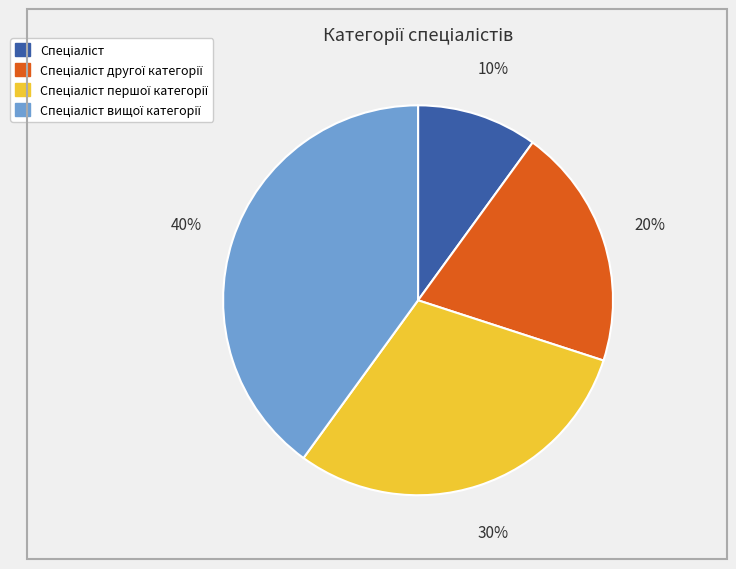

Does any single category account for the majority?

No